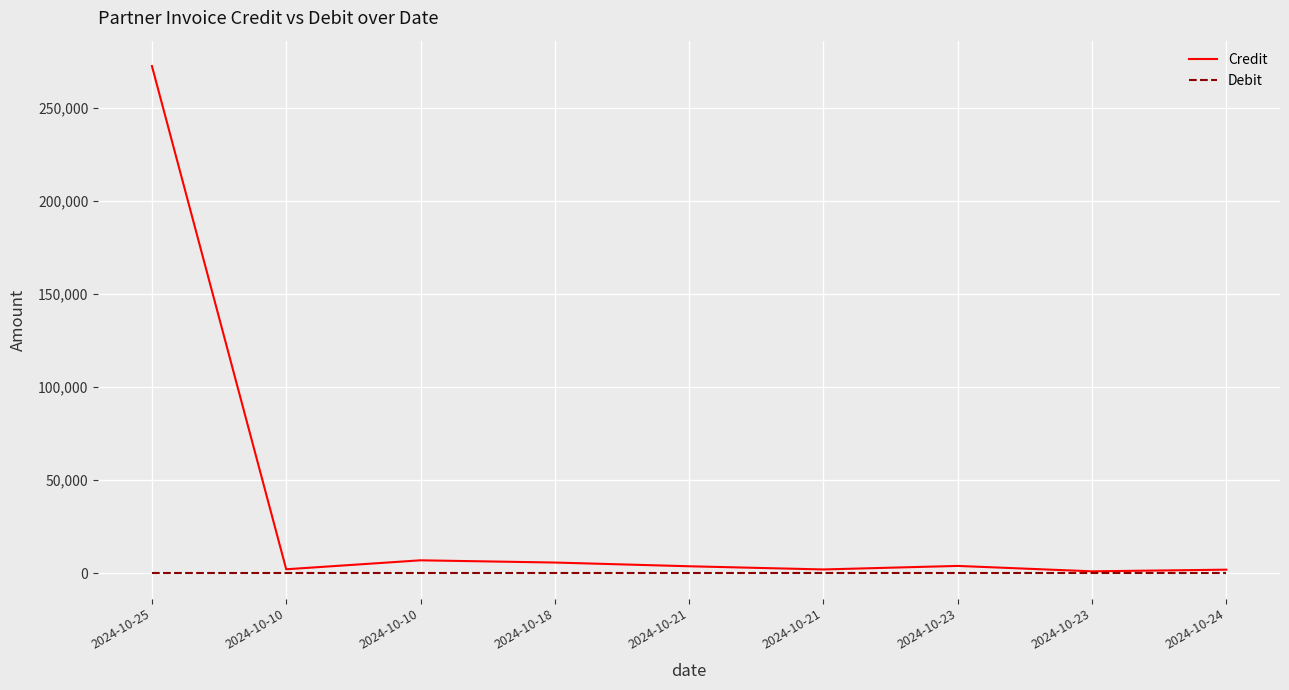

Between 2024-10-23 and 2024-10-23, which is larger?

2024-10-23